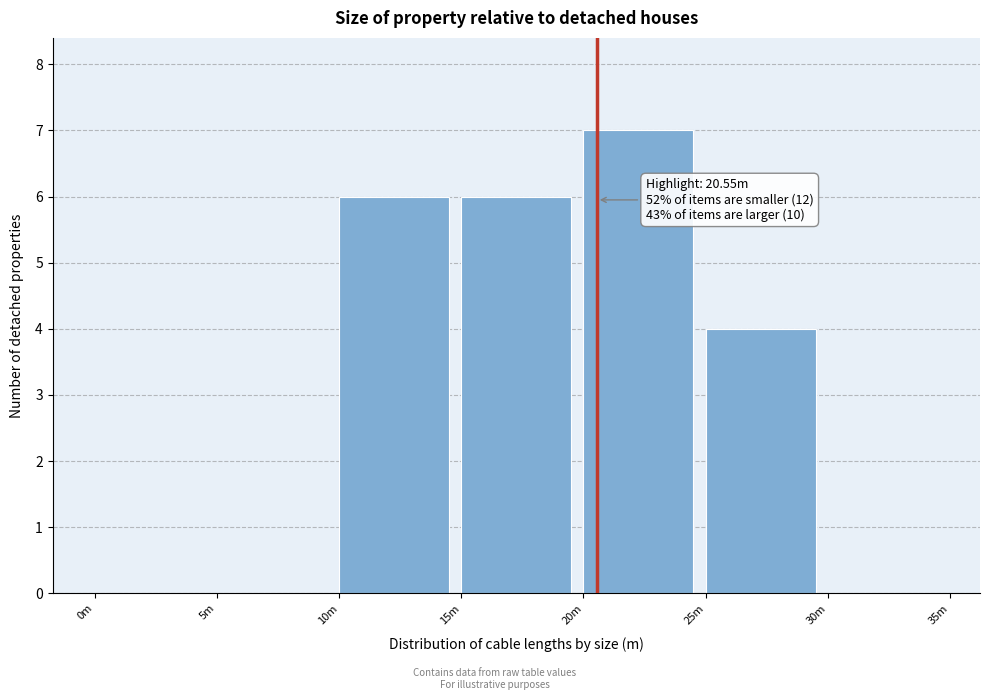

Reading left to right, transcribe all the data shown in this chart.

0m=0	5m=0	10m=6	15m=6	20m=7	25m=4	30m=0